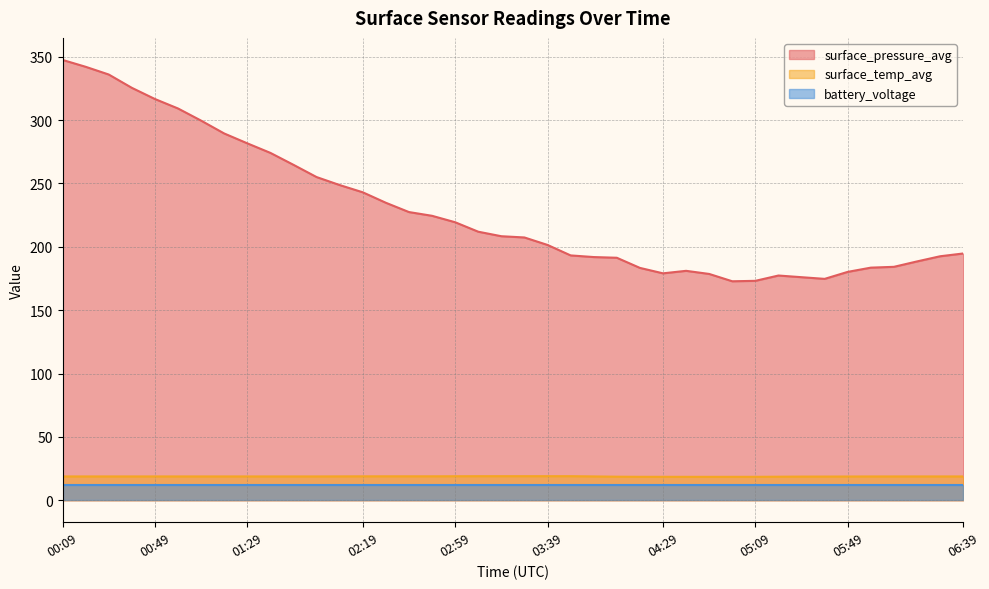

Which series has the largest range (max minus min)?

surface_pressure_avg